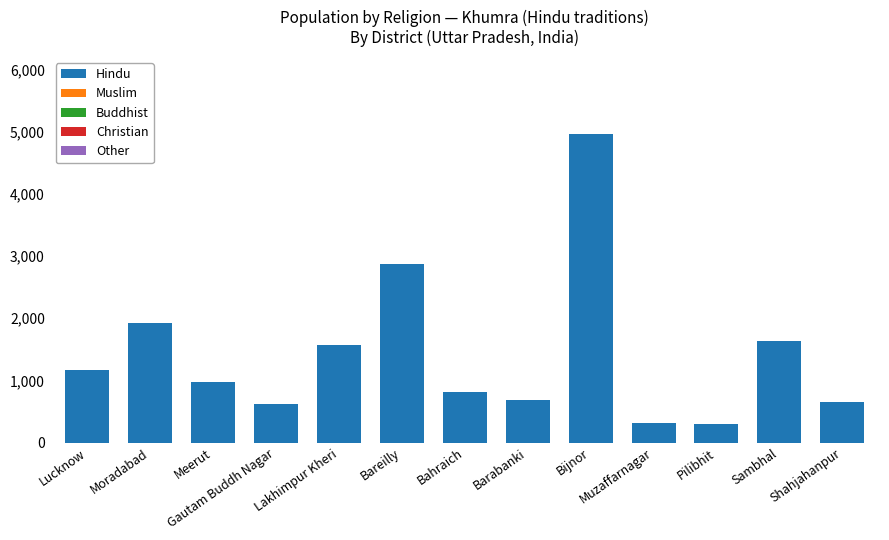

What is the difference between the maximum and minimum values?

4660